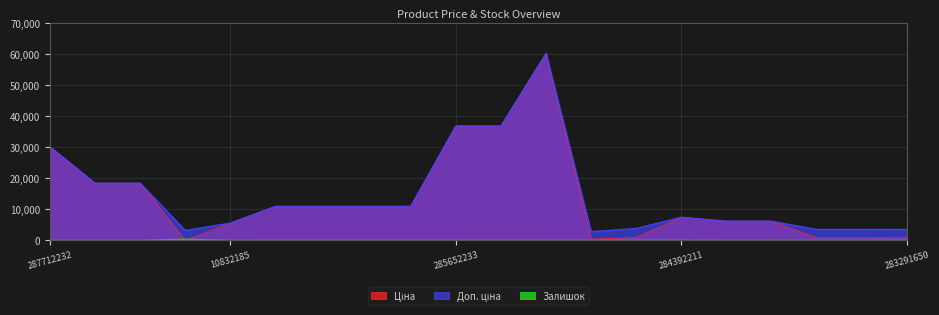

Reading left to right, transcribe all the data shown in this chart.

Ціна: 30102.8	18420.9	18420.9	32.0	5560.3	10964.4	10964.4	10964.4	10964.4	36841.8	36841.8	60205.6	352.6	958.4	7444.6	6182.6	6182.6	878.0	878.0	878.0
Доп. ціна: 30102.8	18420.9	18420.9	3205.0	5560.3	10964.4	10964.4	10964.4	10964.4	36841.8	36841.8	60205.6	2821.2	3833.8	7444.6	6182.6	6182.6	3511.9	3511.9	3511.9
Залишок: 0.0	0.0	0.0	360.0	3.0	17.0	17.0	17.0	15.0	14.0	23.0	16.0	15.0	55.0	44.0	8.0	5.0	9.0	7.0	43.0